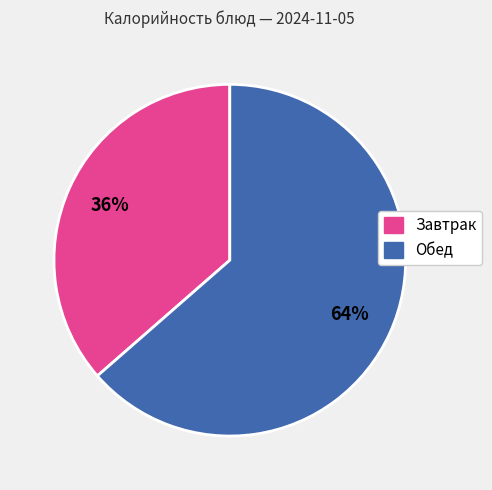

Is there any slice that represents more than half of the pie?

Yes